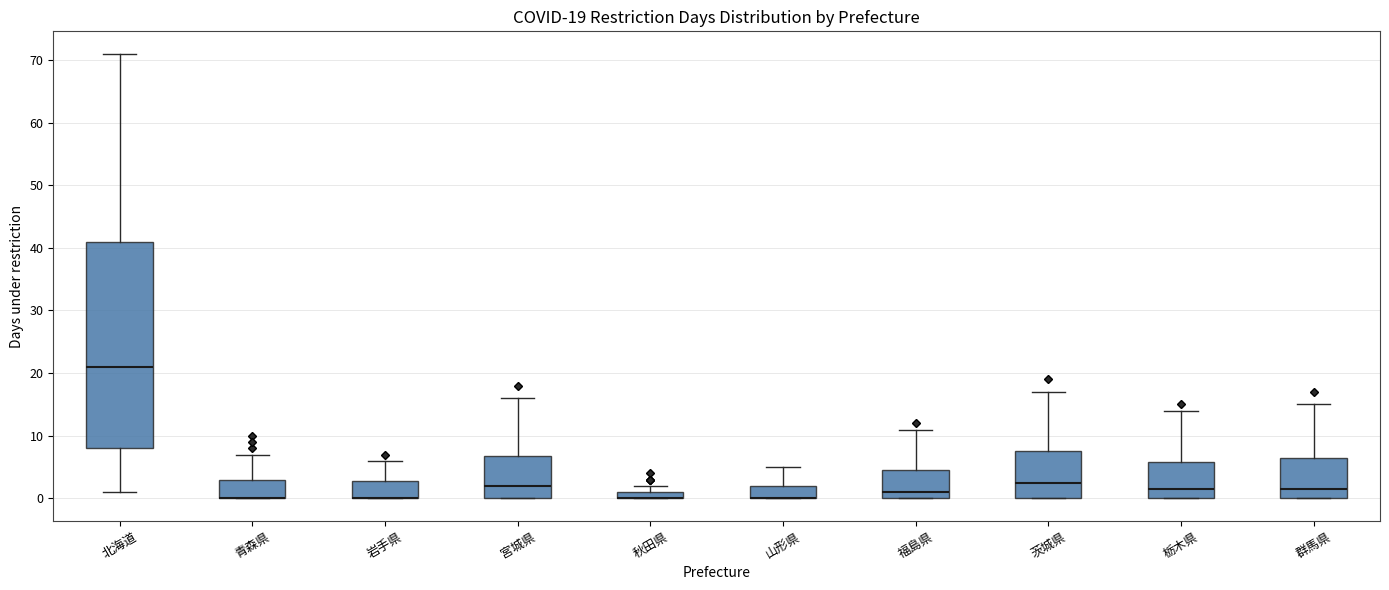

Which box is the tallest, from its lower edge to its upper edge?

北海道